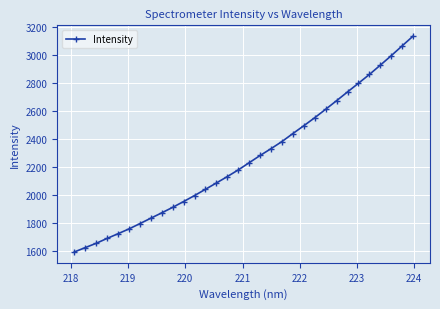

What is the value of the 4th point from the left?

1687.6